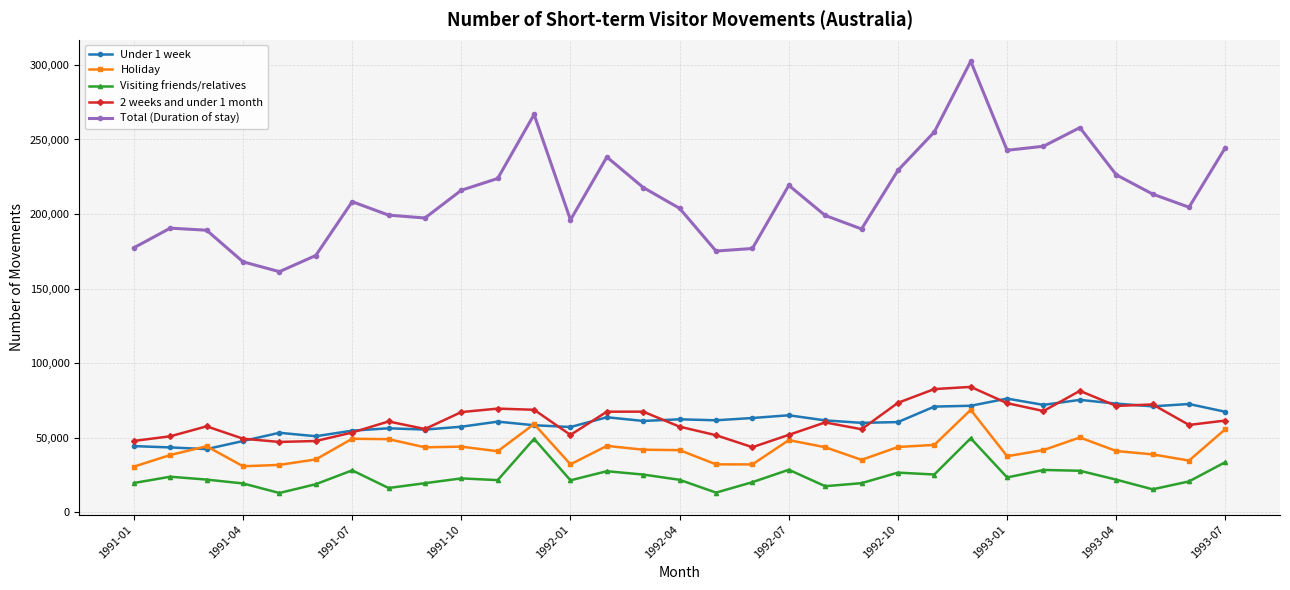

What are all the series names shown in the legend?

Under 1 week, Holiday, Visiting friends/relatives, 2 weeks and under 1 month, Total (Duration of stay)